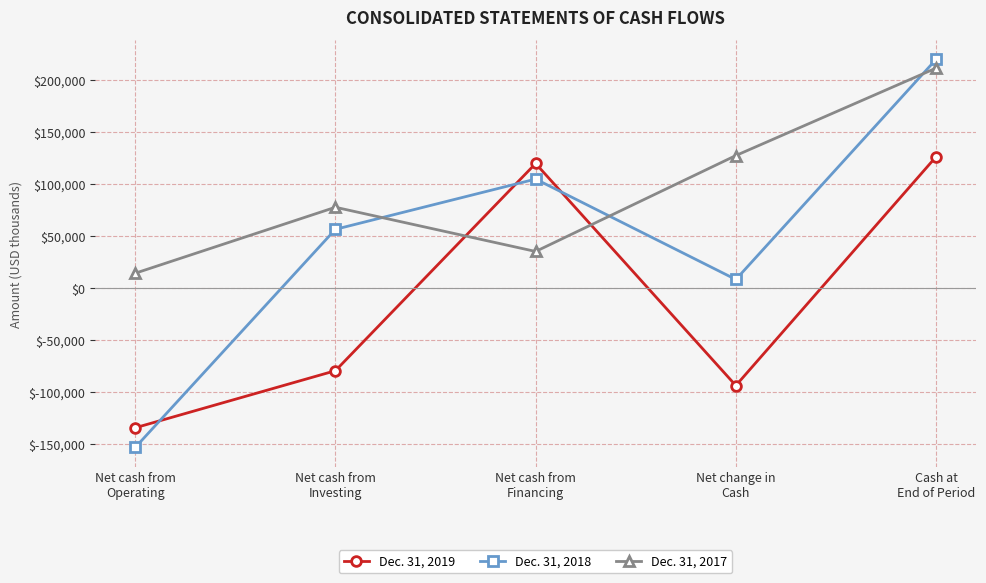

What is the label of the 1st point from the right?

Cash at
End of Period